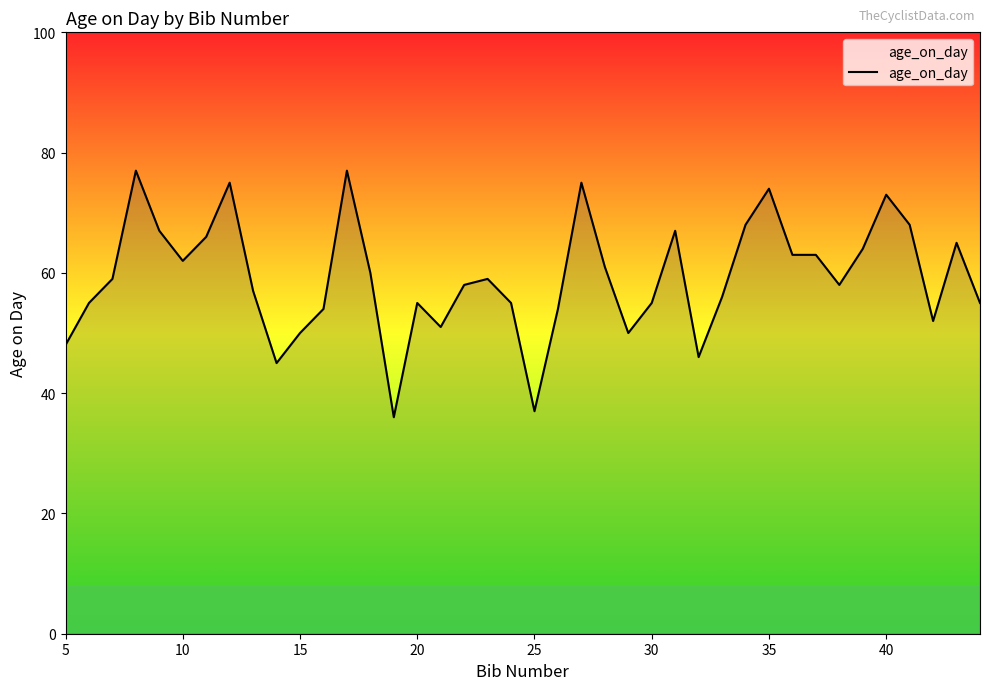

What is the greatest value displayed?

77